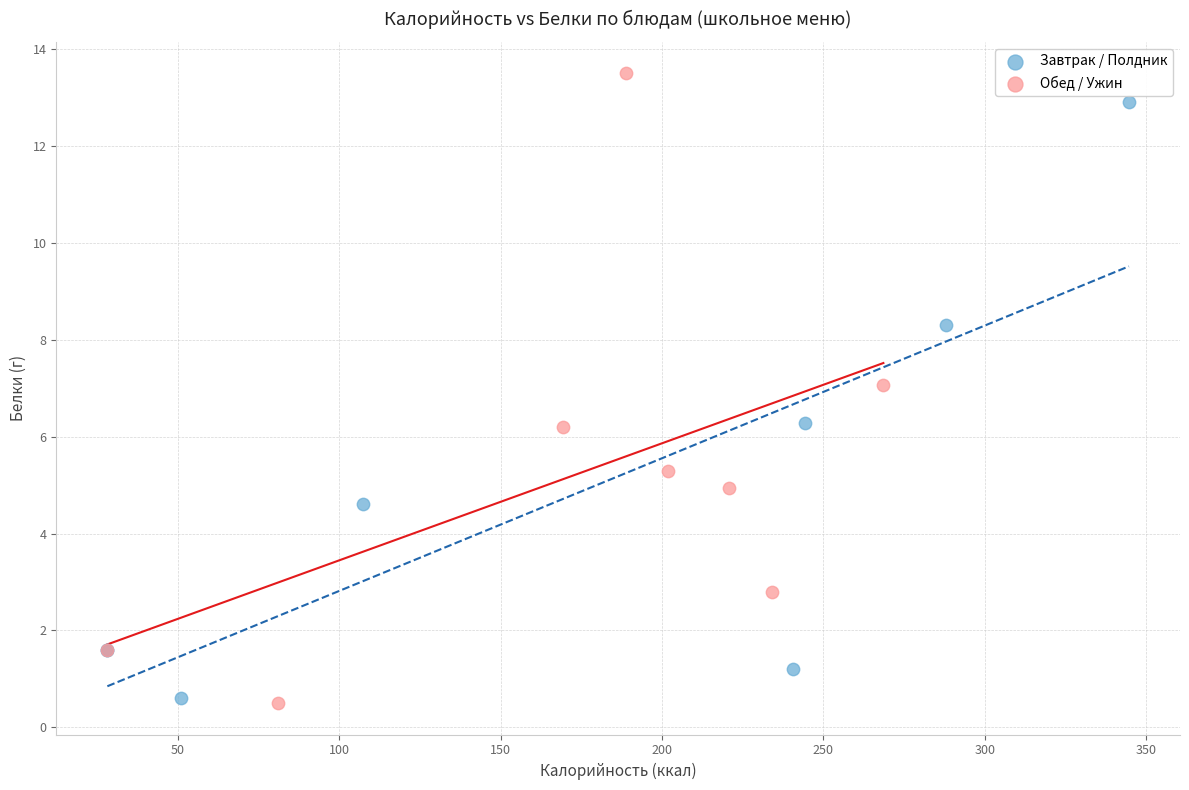

What are all the series names shown in the legend?

Завтрак / Полдник, Обед / Ужин